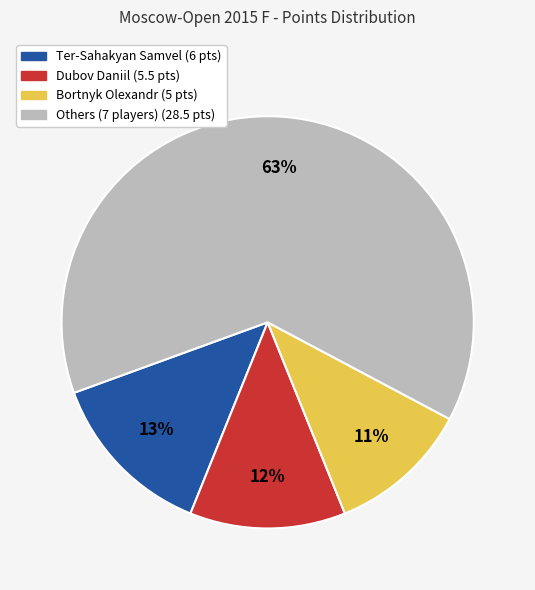

How many segments does this pie chart have?

4